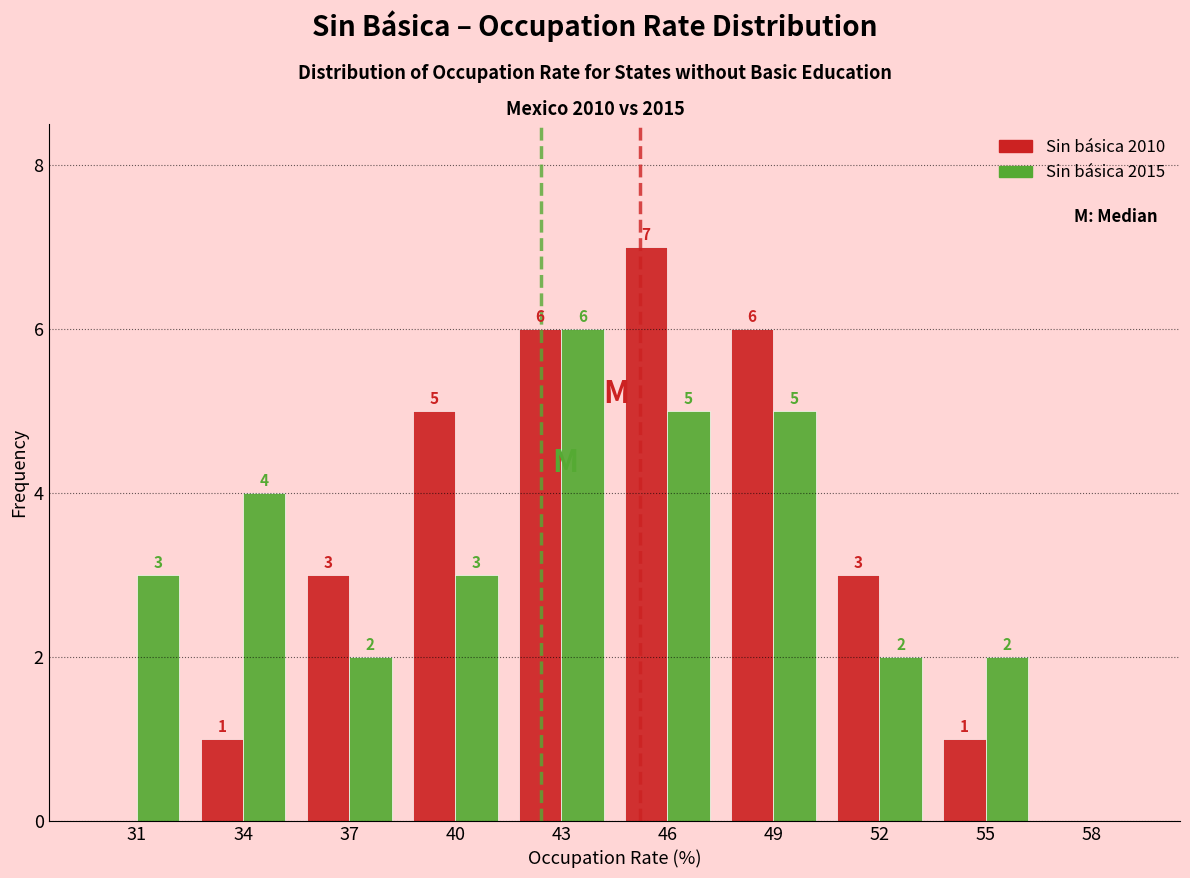

Reading left to right, transcribe all the data shown in this chart.

Sin básica 2010: 31=0	34=1	37=3	40=5	43=6	46=7	49=6	52=3	55=1	58=0
Sin básica 2015: 31=3	34=4	37=2	40=3	43=6	46=5	49=5	52=2	55=2	58=0